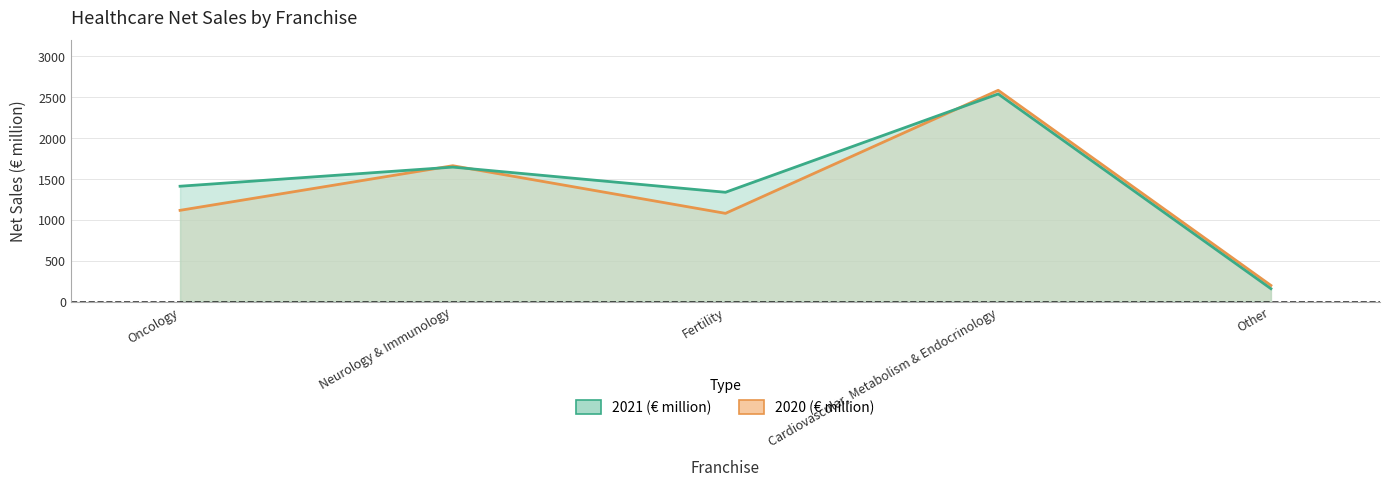

What is the total value across all series at Neurology & Immunology?

3307